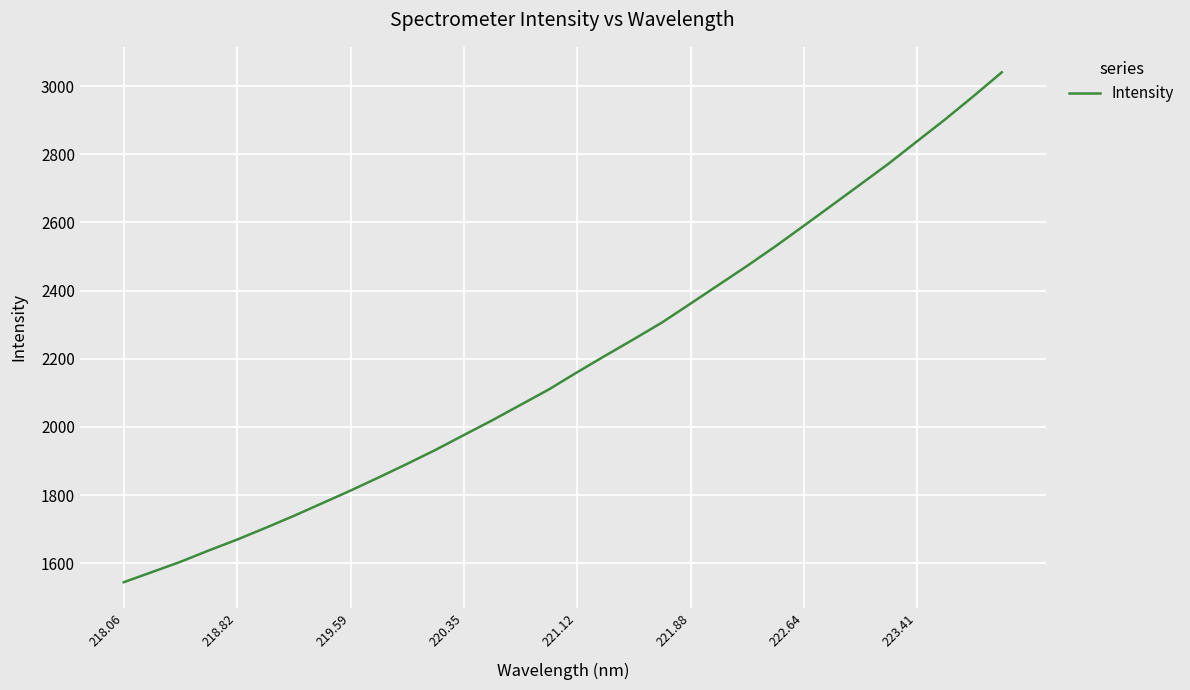

What is the difference between the maximum and minimum values?

1496.2